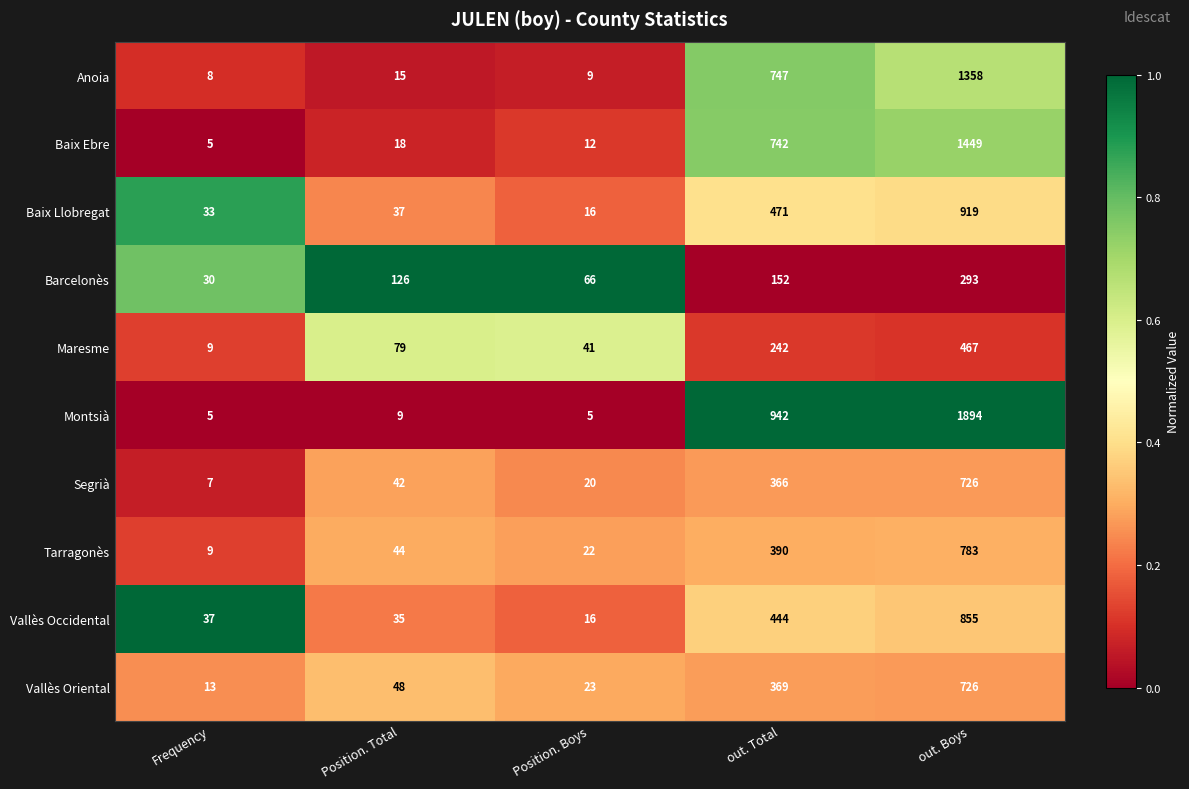

Where is Montsià nearest to the value 949?

out. Total